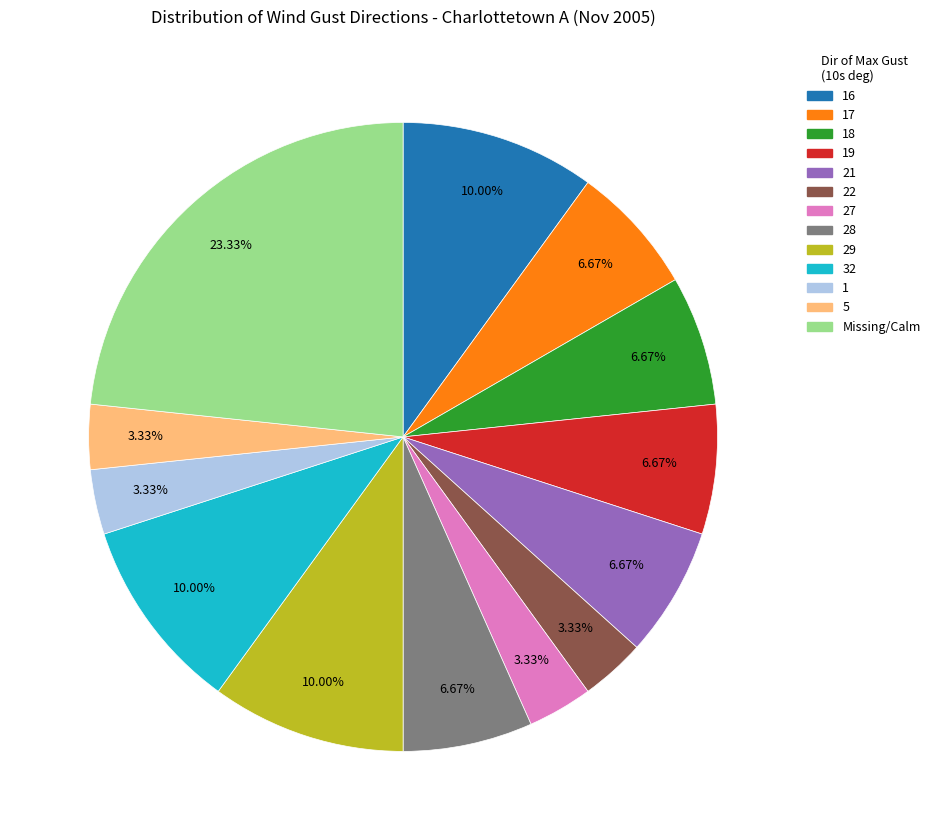

Is there any slice that represents more than half of the pie?

No